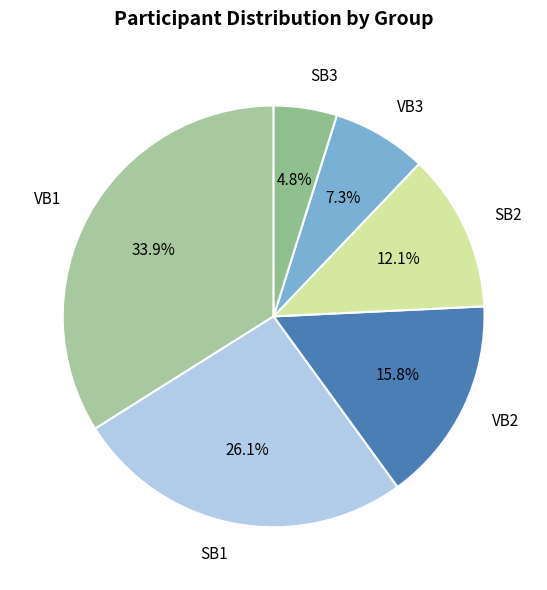

Does any single category account for the majority?

No